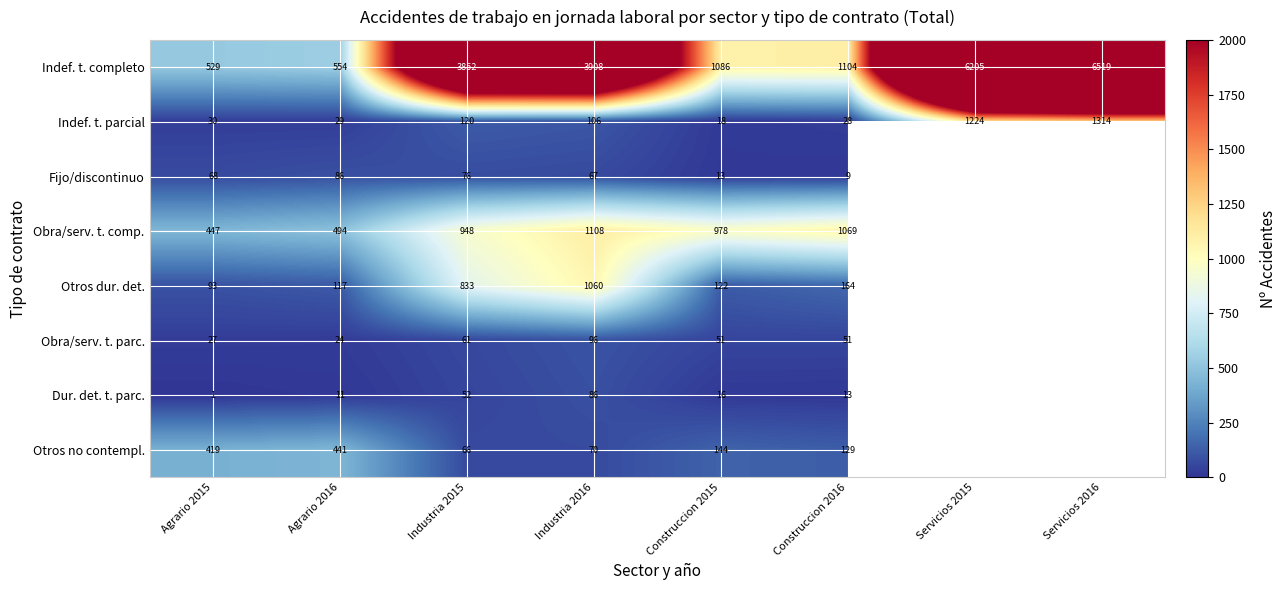

At Construccion 2015, list the series in order from largest to smallest.

Indef. t. completo, Obra/serv. t. comp., Otros no contempl., Otros dur. det., Obra/serv. t. parc., Indef. t. parcial, Dur. det. t. parc., Fijo/discontinuo